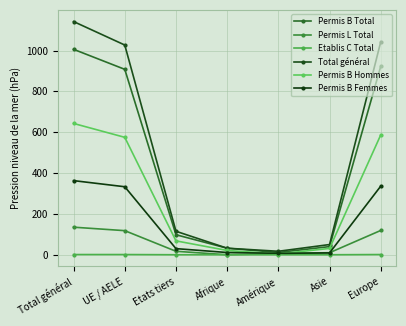

What value does the Etablis C Total series have at Total général?

1